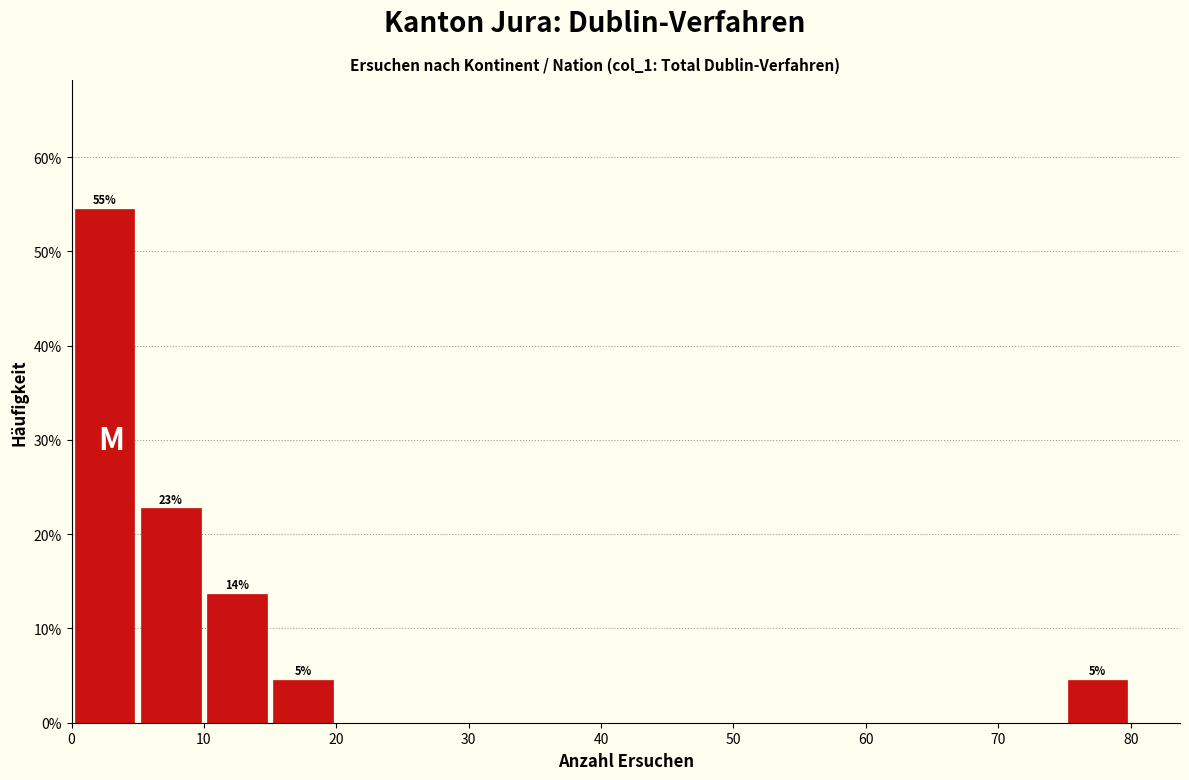

Over which range of the x-axis is the bar tallest?

0 to 5